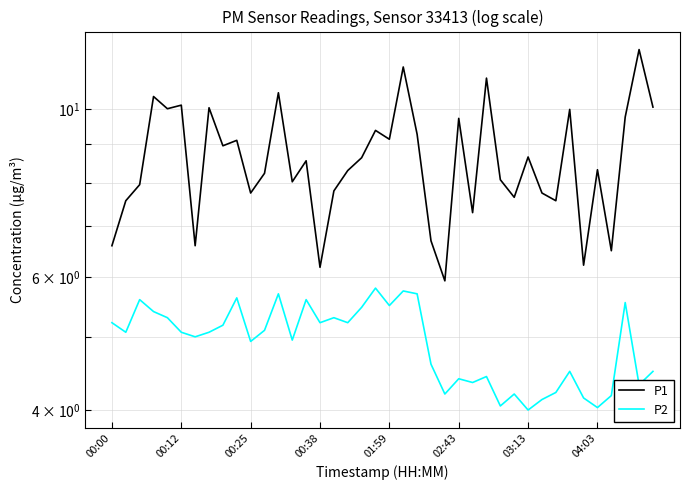

Does the chart have visible grid lines?

Yes